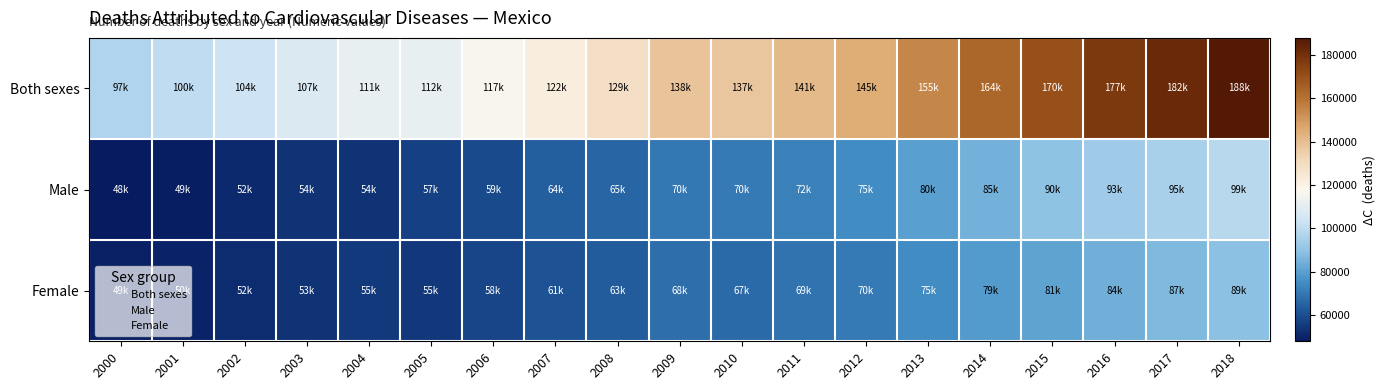

Reading right to left, transcribe all the data shown in this chart.

Both sexes: 2018=187960.4	2017=182004.7	2016=177360.0	2015=170413.5	2014=163573.2	2013=154997.0	2012=145138.9	2011=141157.6	2010=137427.4	2009=138145.1	2008=128792.5	2007=121876.9	2006=116534.8	2005=111678.3	2004=111437.5	2003=107162.8	2002=103619.0	2001=100052.0	2000=97118.0
Male: 2018=98630.1	2017=95230.0	2016=92941.7	2015=89548.1	2014=84806.6	2013=80047.1	2012=74733.9	2011=72315.3	2010=70394.2	2009=70227.6	2008=65440.0	2007=64050.3	2006=59011.9	2005=56726.6	2004=53548.5	2003=53714.4	2002=51521.1	2001=48841.0	2000=47899.8
Female: 2018=89330.3	2017=86774.7	2016=84397.0	2015=80865.0	2014=78766.0	2013=74949.9	2012=70405.0	2011=68842.0	2010=67033.0	2009=67917.0	2008=63352.4	2007=61285.0	2006=57864.0	2005=54951.7	2004=55380.4	2003=53448.4	2002=52097.3	2001=49794.2	2000=49218.3